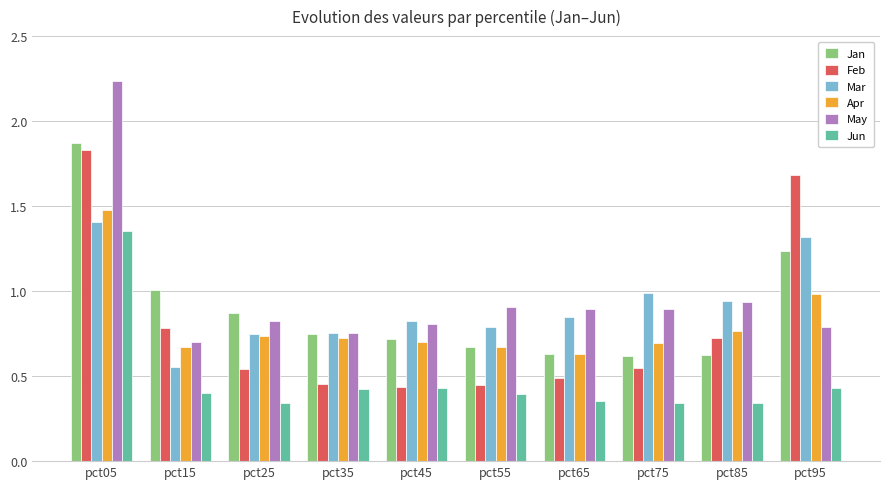

What is the sum of all Jun values?

4.8